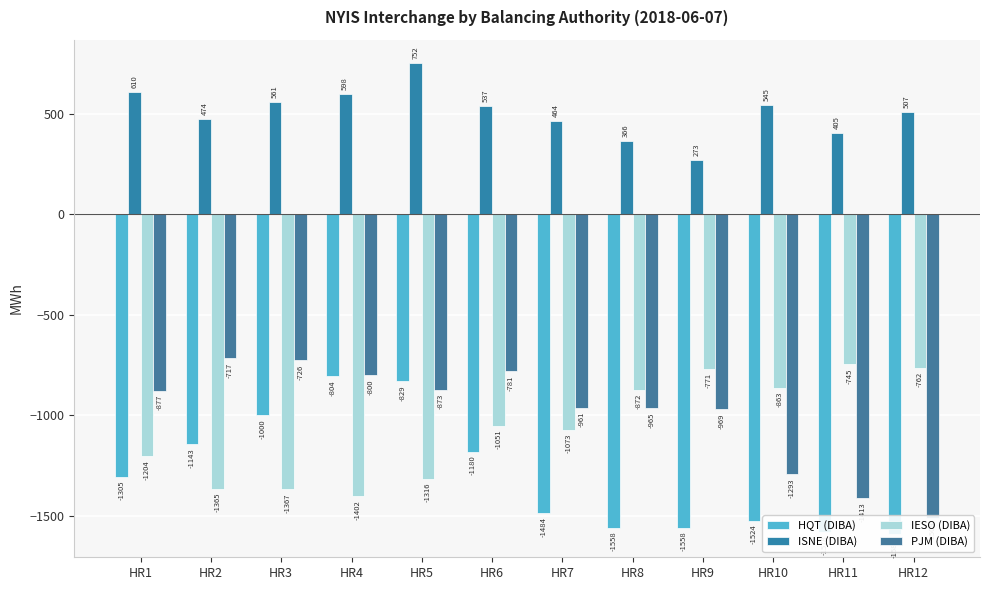

Which series has the widest spread of values?

PJM (DIBA)